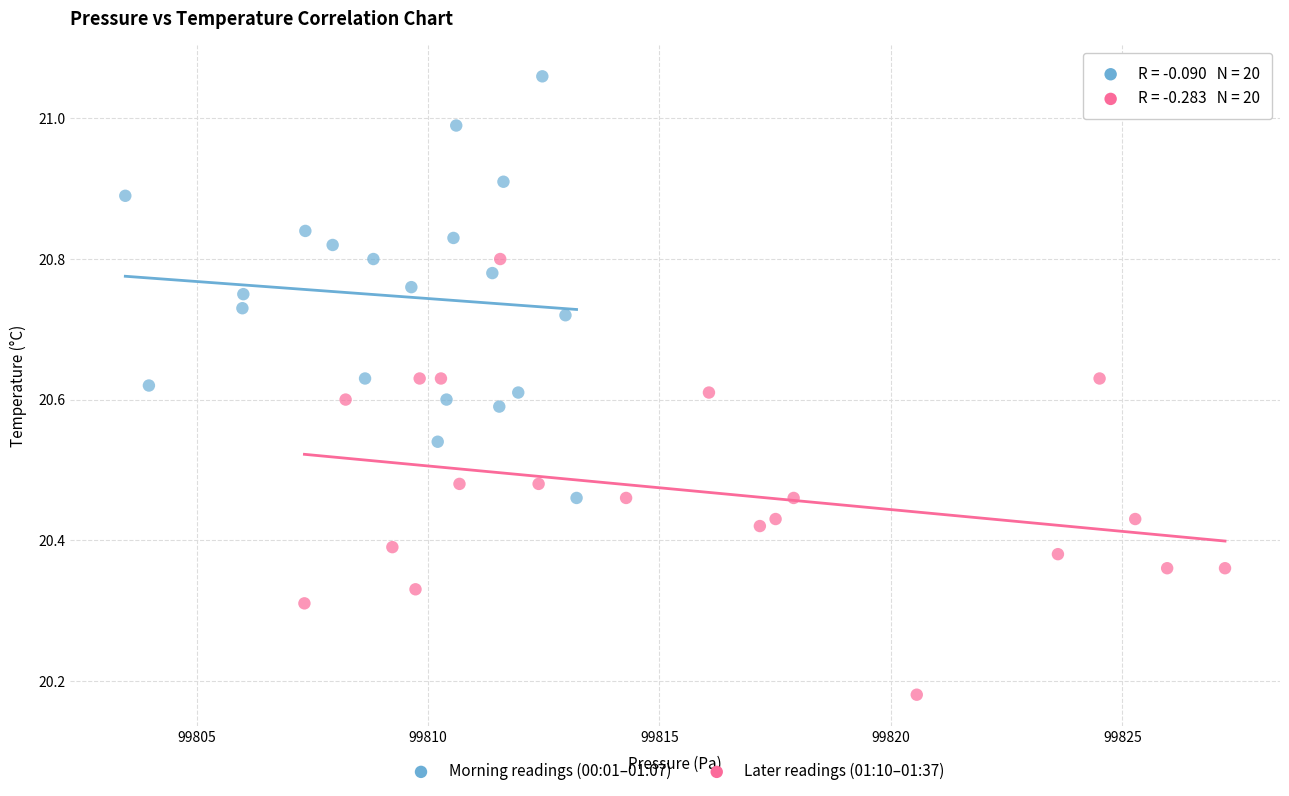

Which series reaches the minimum Y coordinate?

Later readings (01:10–01:37)